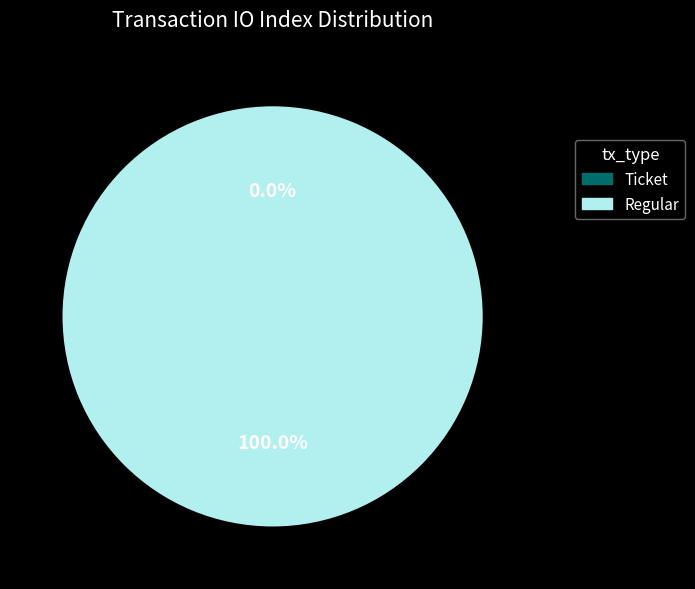

What percentage do Regular and Ticket together represent?

100.0%